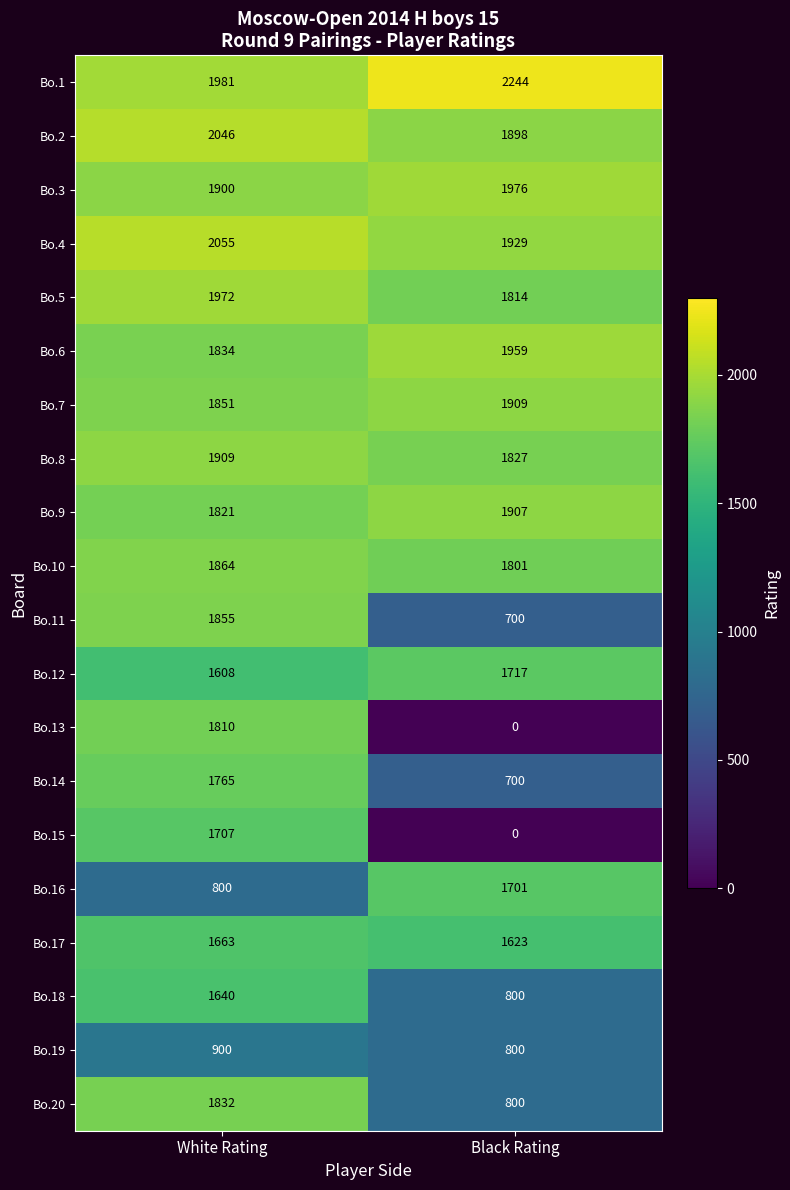

Count the number of data series in this chart.

20